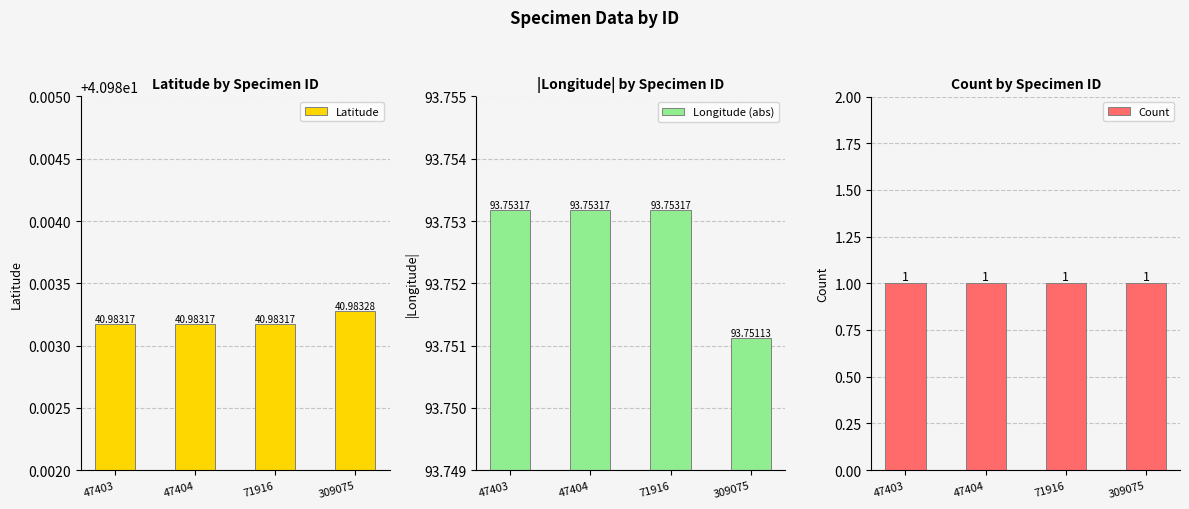

Rank the categories by Longitude (abs) value from highest to lowest.

47403, 47404, 71916, 309075